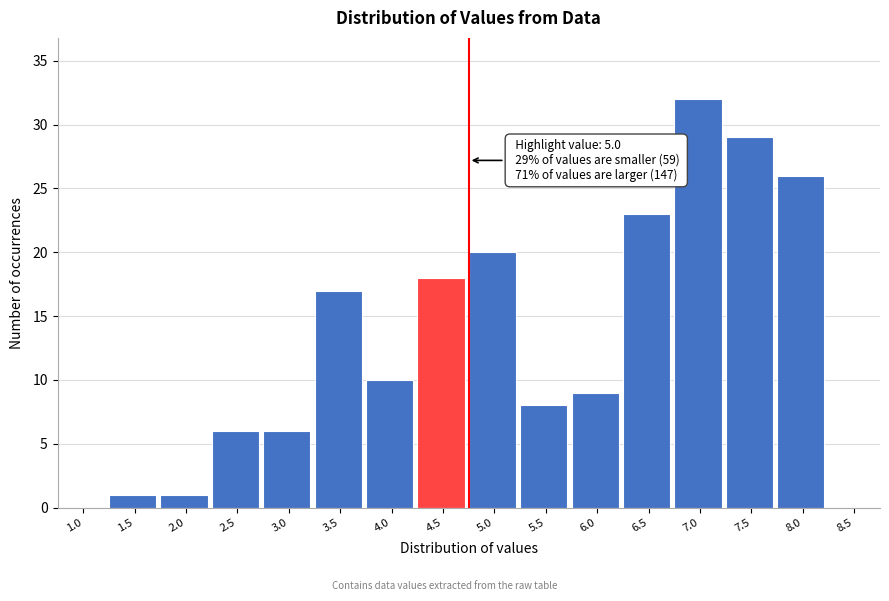

Reading left to right, list all the values displayed in this chart.

1.0=0	1.5=1	2.0=1	2.5=6	3.0=6	3.5=17	4.0=10	4.5=18	5.0=20	5.5=8	6.0=9	6.5=23	7.0=32	7.5=29	8.0=26	8.5=0